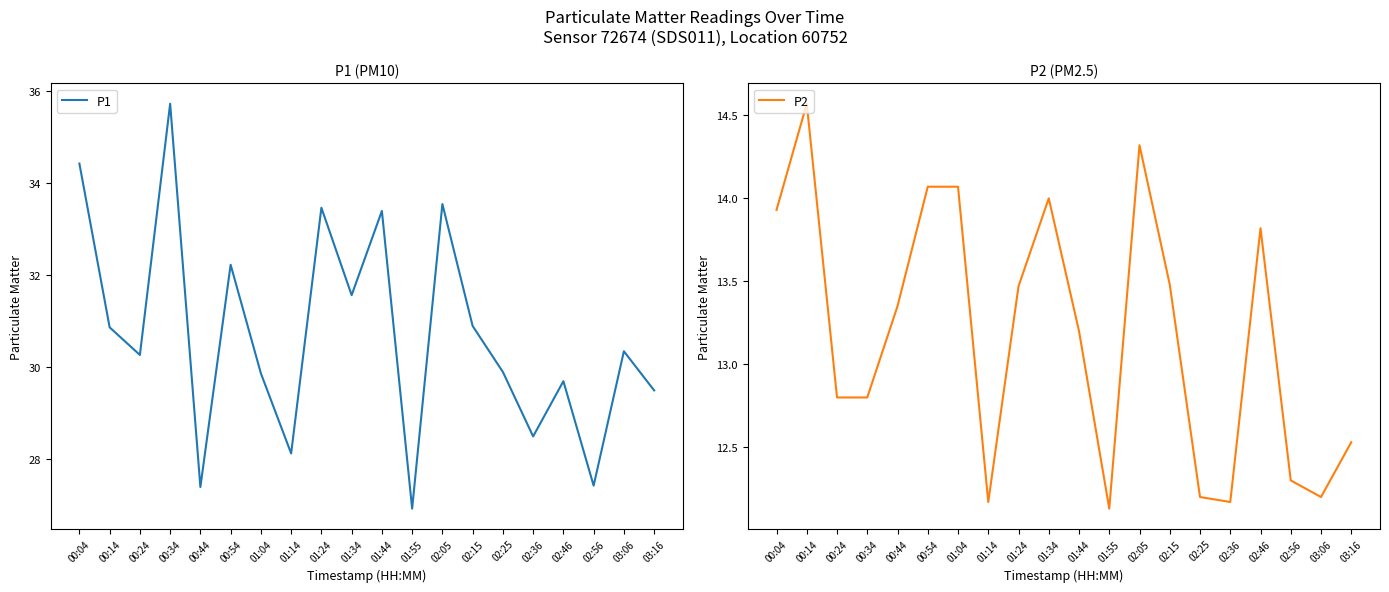

Reading right to left, transcribe all the data shown in this chart.

P1: 03:16=29.5	03:06=30.4	02:56=27.4	02:46=29.7	02:36=28.5	02:25=29.9	02:15=30.9	02:05=33.5	01:55=26.9	01:44=33.4	01:34=31.6	01:24=33.5	01:14=28.1	01:04=29.9	00:54=32.2	00:44=27.4	00:34=35.7	00:24=30.3	00:14=30.9	00:04=34.4
P2: 03:16=12.5	03:06=12.2	02:56=12.3	02:46=13.8	02:36=12.2	02:25=12.2	02:15=13.5	02:05=14.3	01:55=12.1	01:44=13.2	01:34=14.0	01:24=13.5	01:14=12.2	01:04=14.1	00:54=14.1	00:44=13.3	00:34=12.8	00:24=12.8	00:14=14.6	00:04=13.9